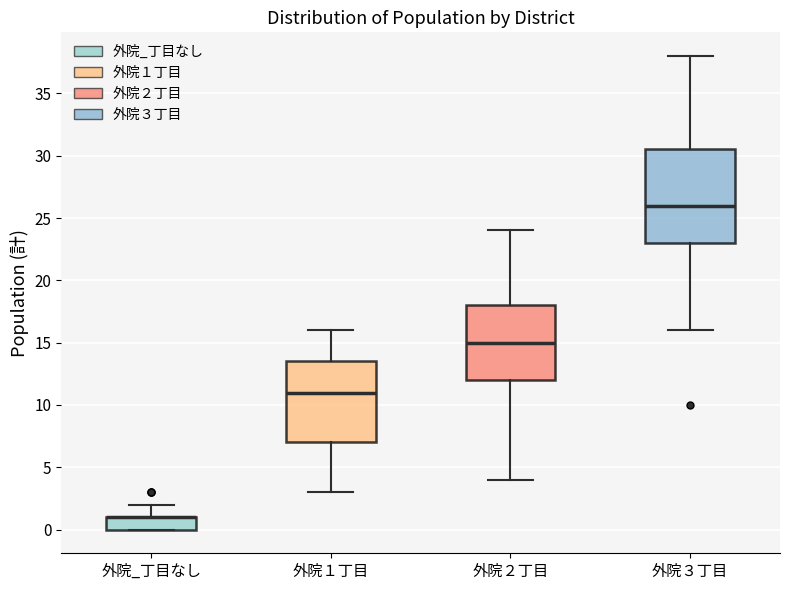

Reading left to right, read every box against the y-axis: the position of its median line, the range the box covers, and the ends of its whiskers. The values are not printed on the chart, so give them approximately, as read against the axis.

外院_丁目なし: median 1.0 (drawn on the box's upper edge), box 0.0 to 1.0, whiskers 0.0 to 2.0
外院１丁目: median 11.0, box 7.0 to 13.5, whiskers 3.0 to 16.0
外院２丁目: median 15.0, box 12.0 to 18.0, whiskers 4.0 to 24.0
外院３丁目: median 26.0, box 23.0 to 30.5, whiskers 16.0 to 38.0